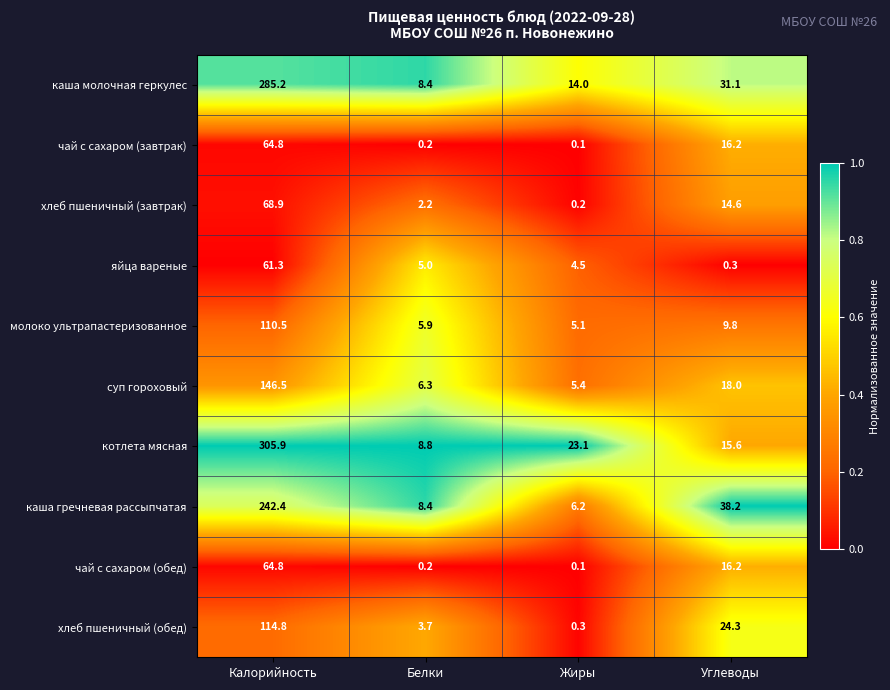

Which label corresponds to the smallest value in the chart?

Жиры